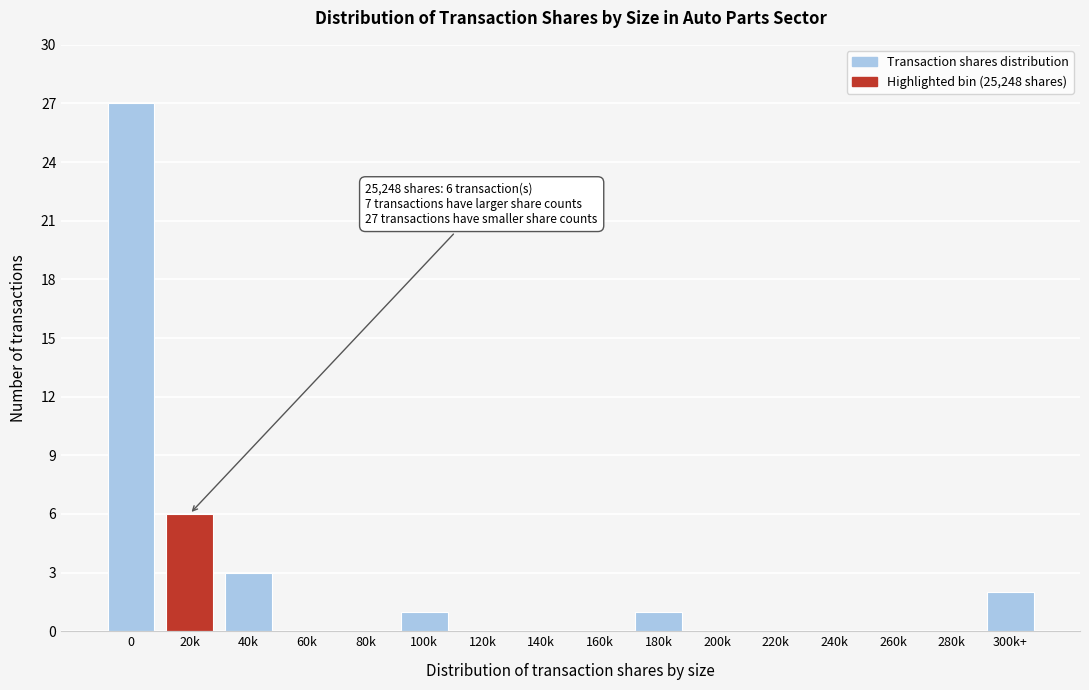

Reading right to left, list all the values displayed in this chart.

300k+=2	280k=0	260k=0	240k=0	220k=0	200k=0	180k=1	160k=0	140k=0	120k=0	100k=1	80k=0	60k=0	40k=3	20k=6	0=27